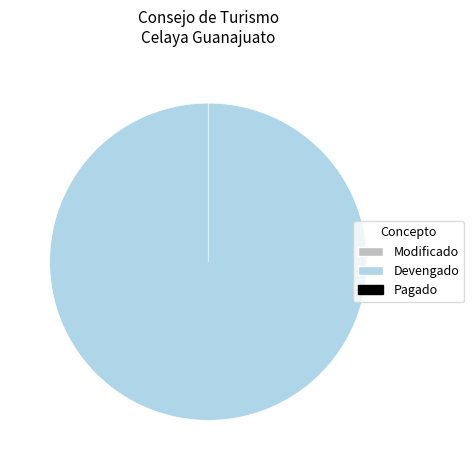

How many segments does this pie chart have?

2